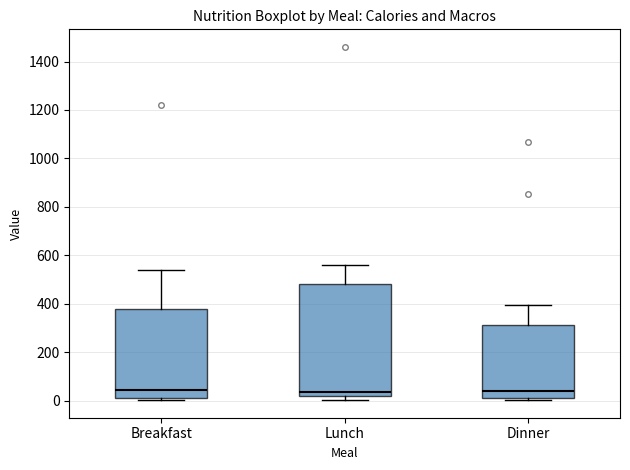

Which box is the tallest, from its lower edge to its upper edge?

Lunch